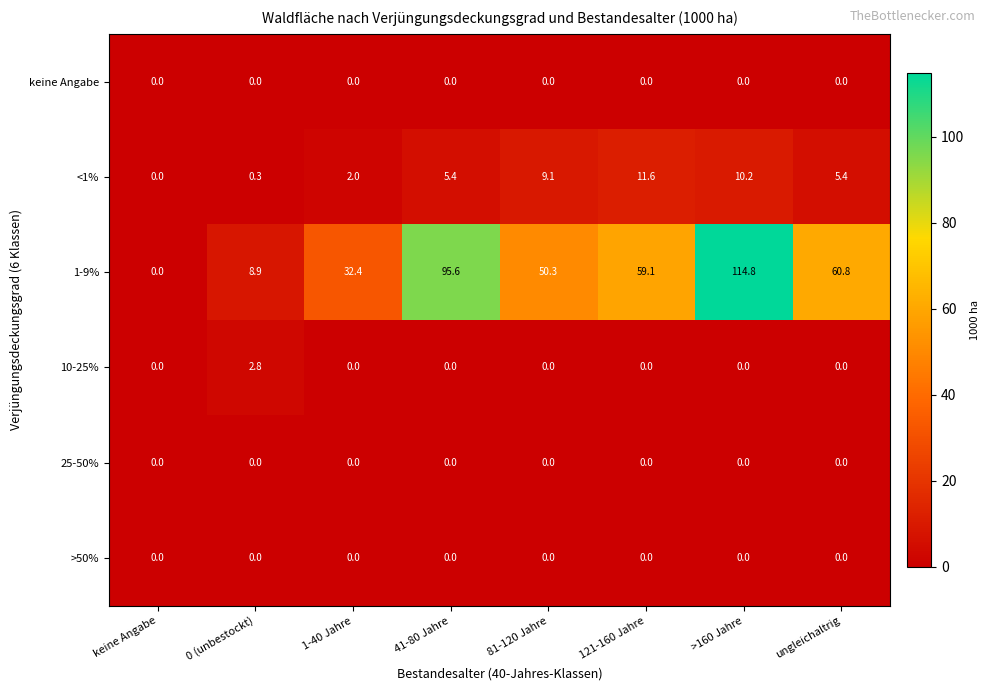

At how many categories does at least one series exceed 25?

6